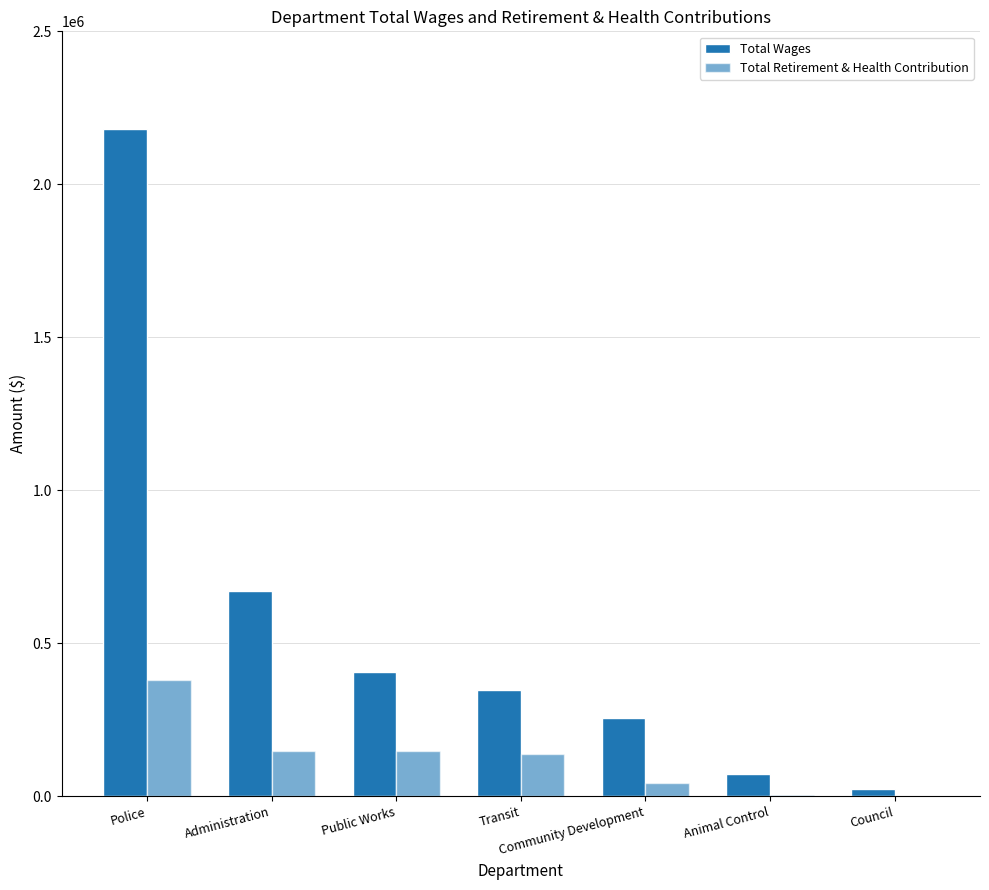

Which category has the lowest value across all series?

Council